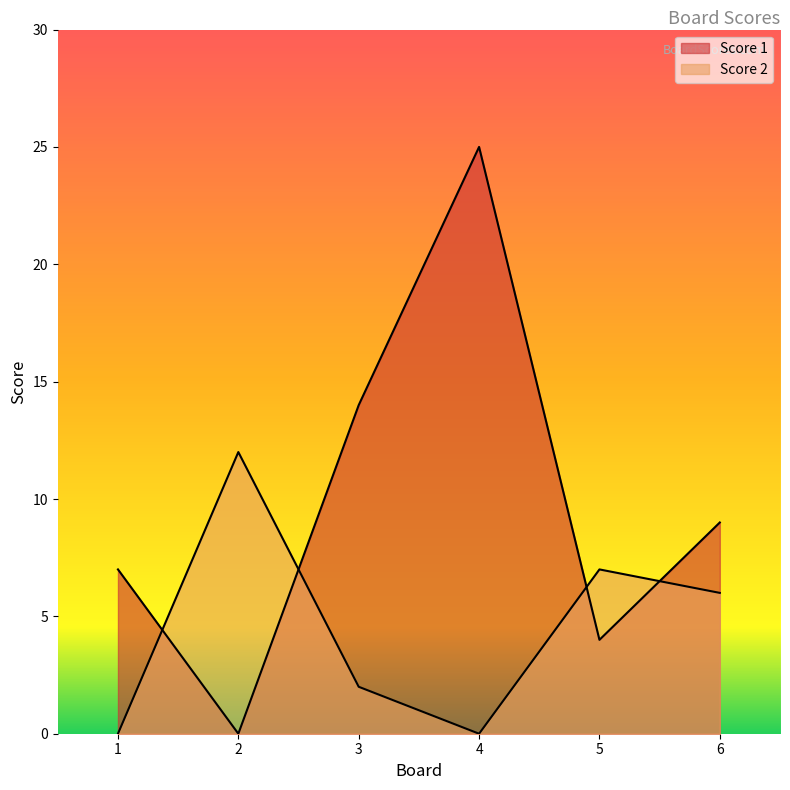

What is the value of the Score 2 point at the 6th from the left?

6